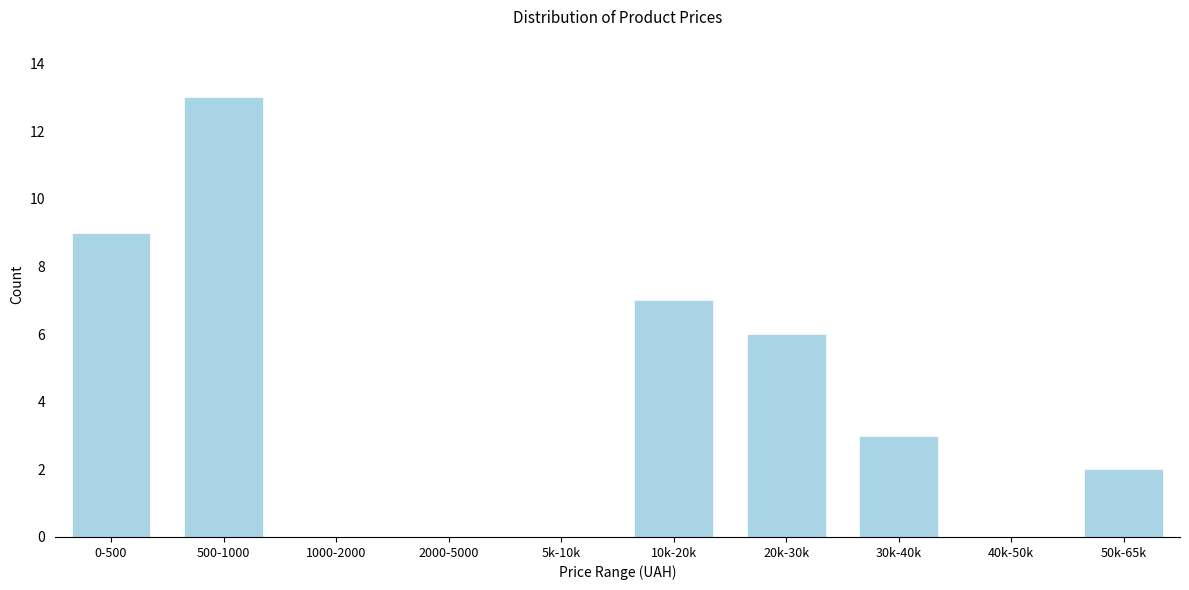

Reading right to left, extract all data points from this chart.

50k-65k=2	40k-50k=0	30k-40k=3	20k-30k=6	10k-20k=7	5k-10k=0	2000-5000=0	1000-2000=0	500-1000=13	0-500=9